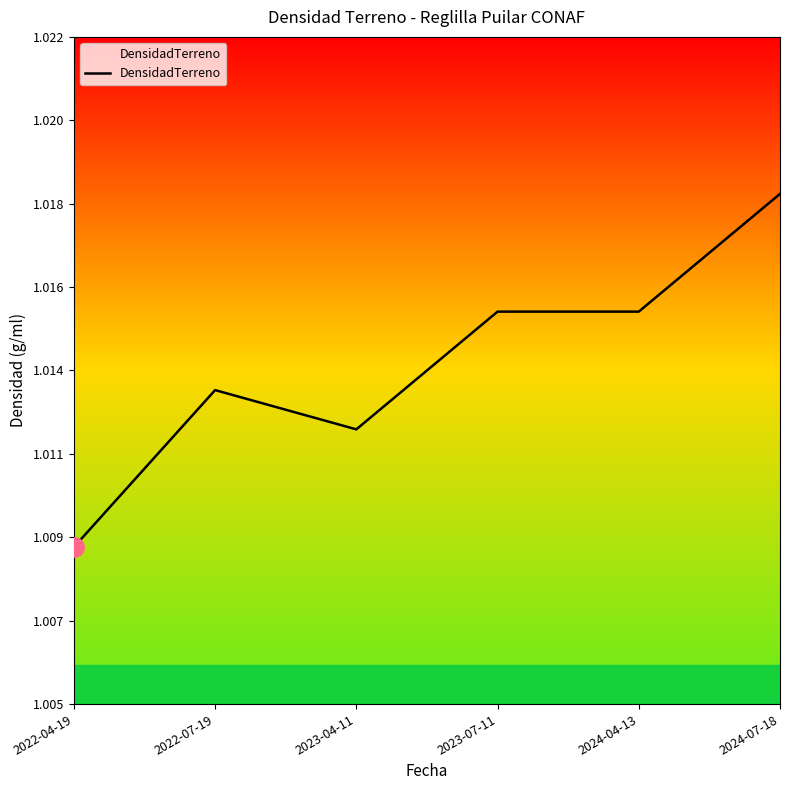

Does the chart have visible grid lines?

No